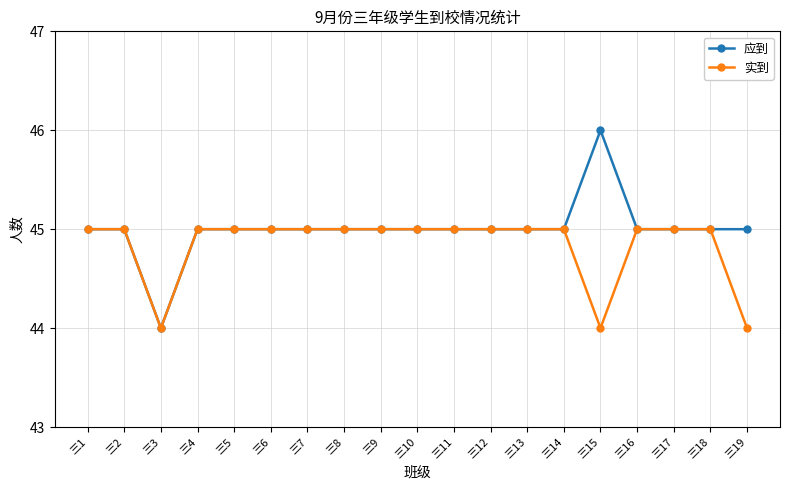

True or false: 实到 has a value of 44 at 三15.

True